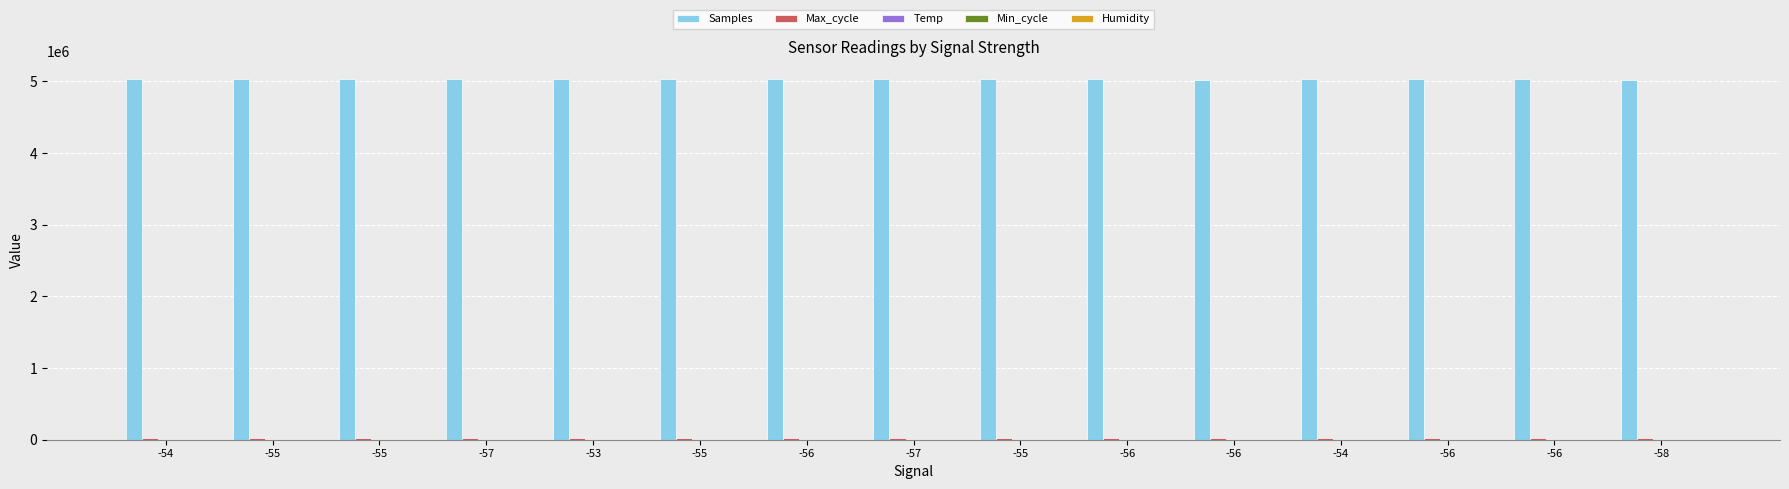

What is the value of the Samples bar at the 9th from the left?

5028555.0